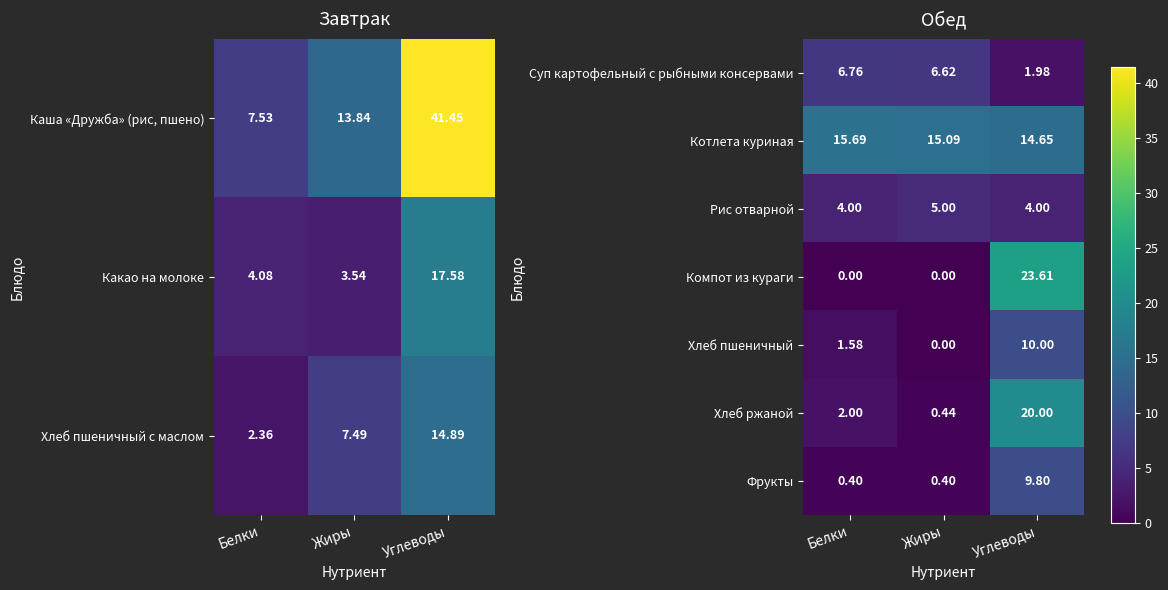

What is the difference between the Фрукты values at Углеводы and Белки?

9.4